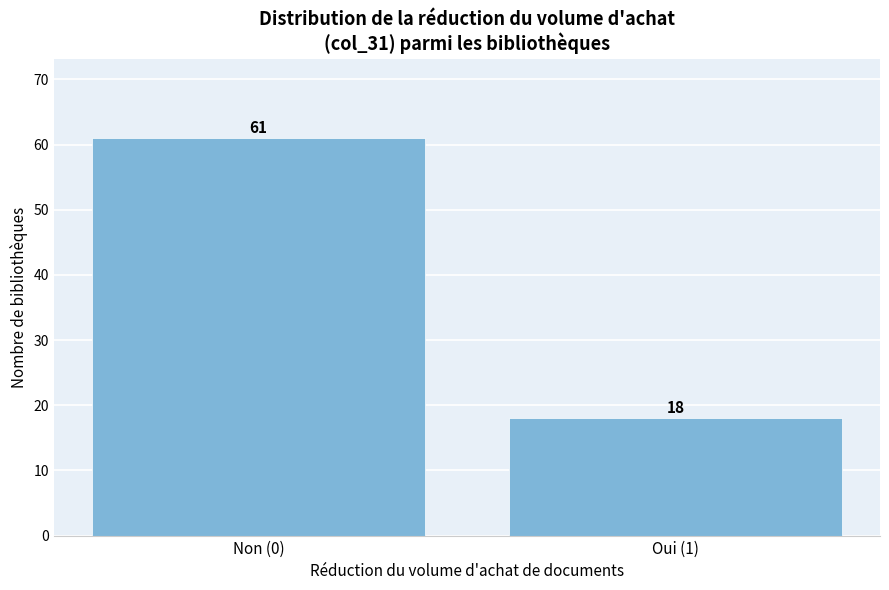

Reading left to right, extract all data points from this chart.

Non (0)=61	Oui (1)=18